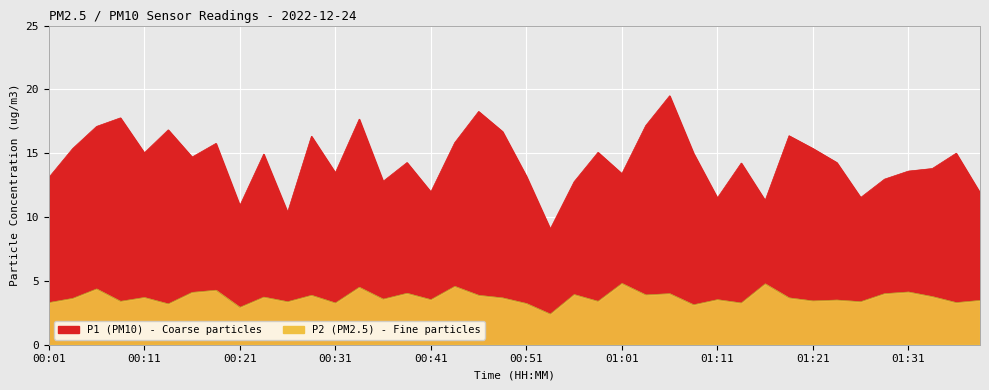

What is the label of the 38th point from the right?

00:06